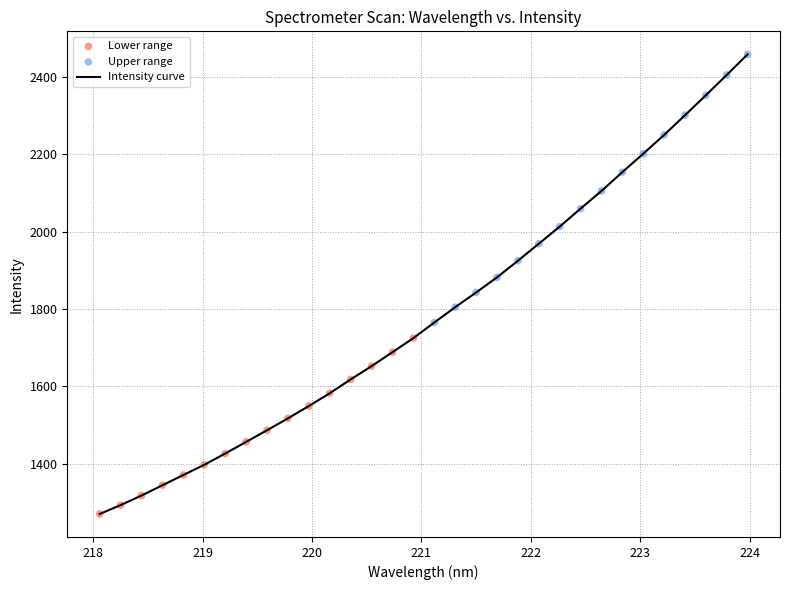

What is the smallest value displayed?

1269.7